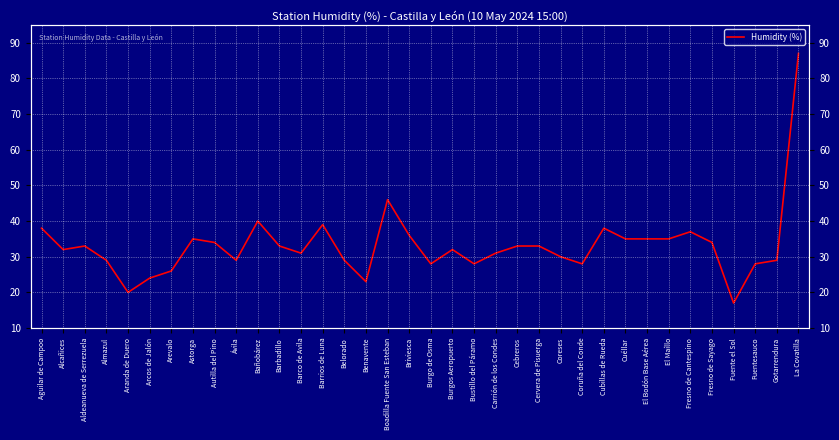

What is the maximum value shown in the chart?

87